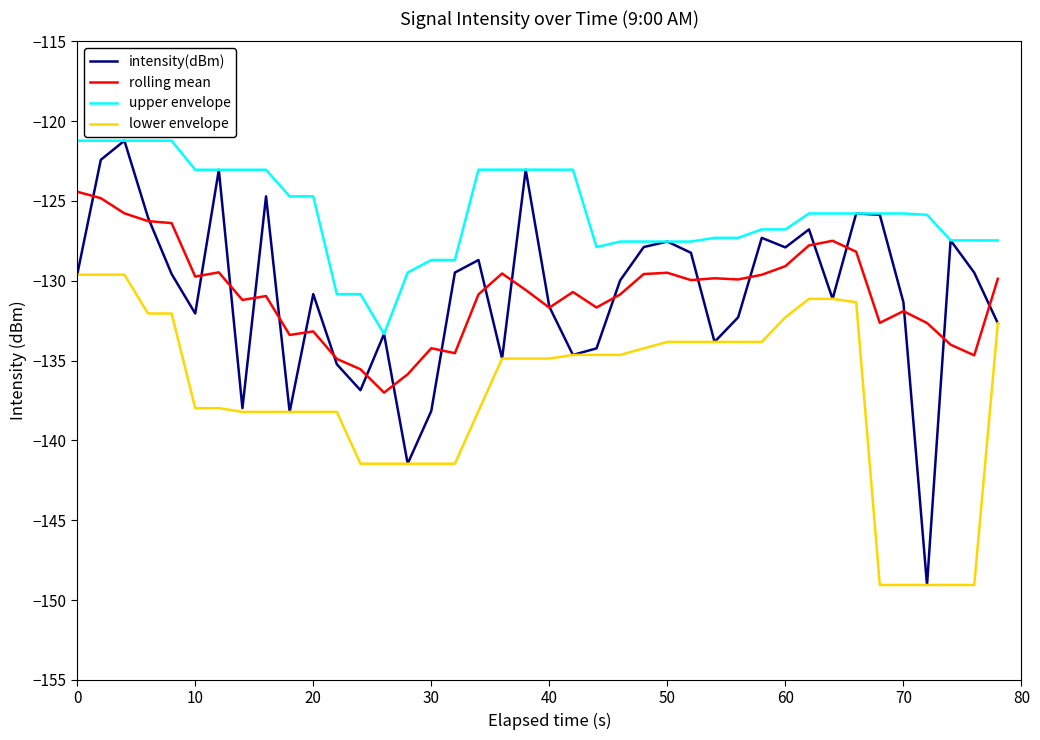

What is the highest value of the upper envelope series?

-121.2